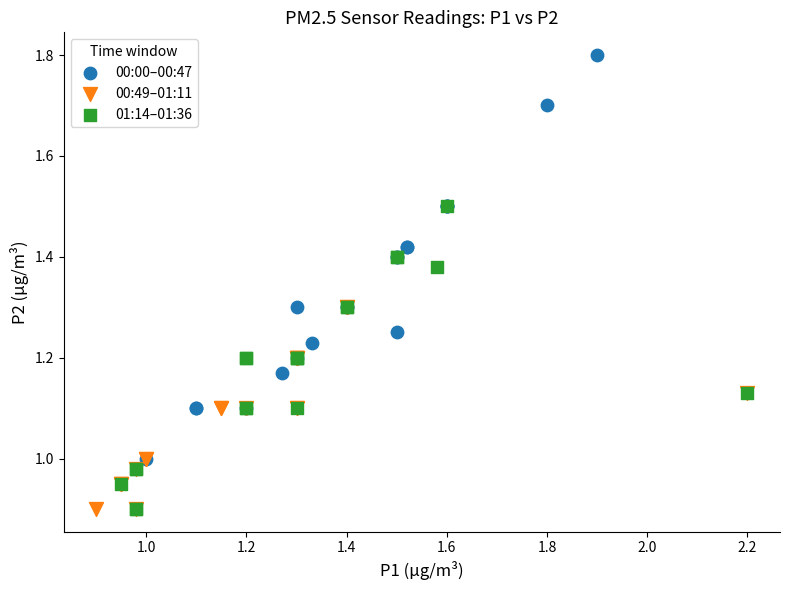

Which series has the widest spread of Y values?

00:00–00:47